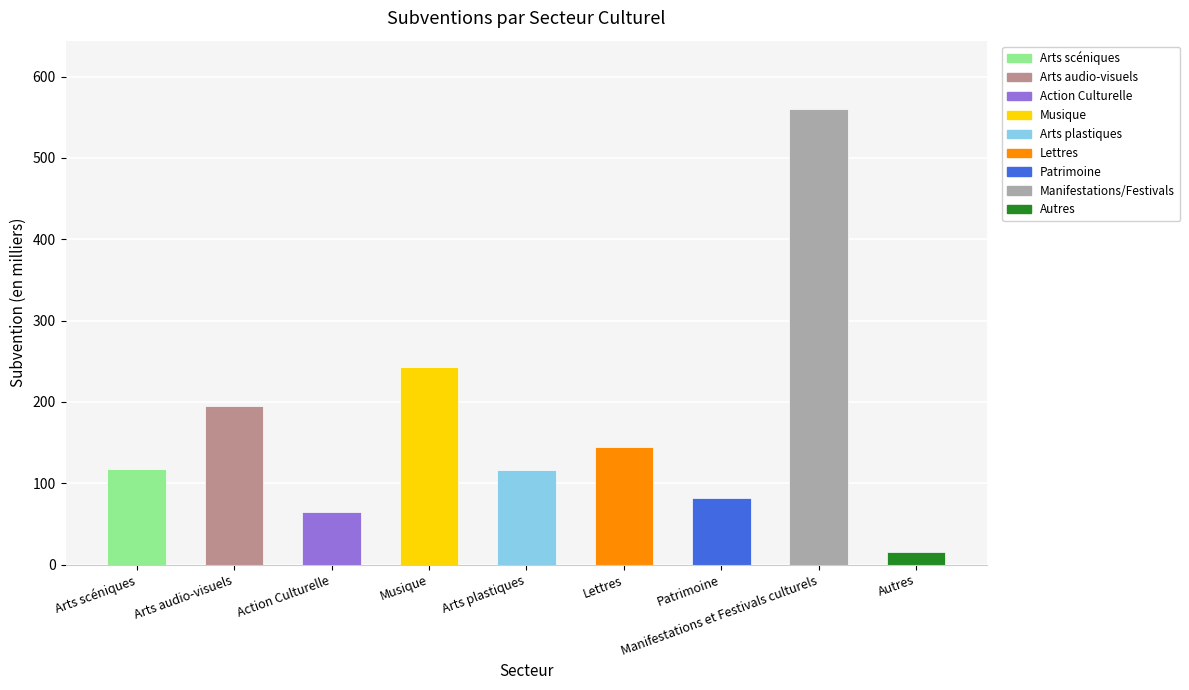

How many values exceed 117?

5